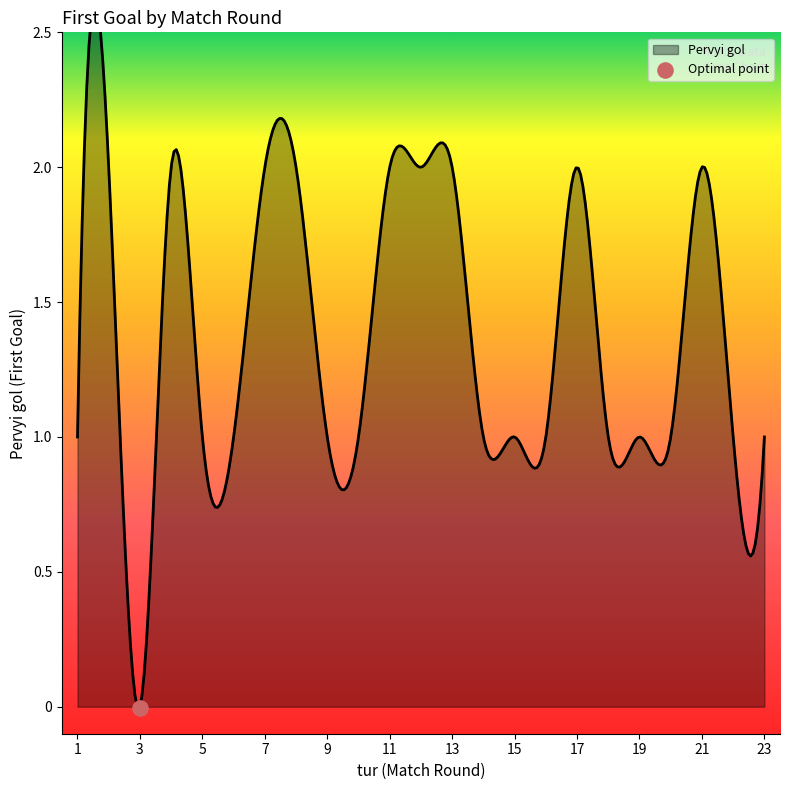

What is the ratio of the value at 20 to the value at 9?

1.0